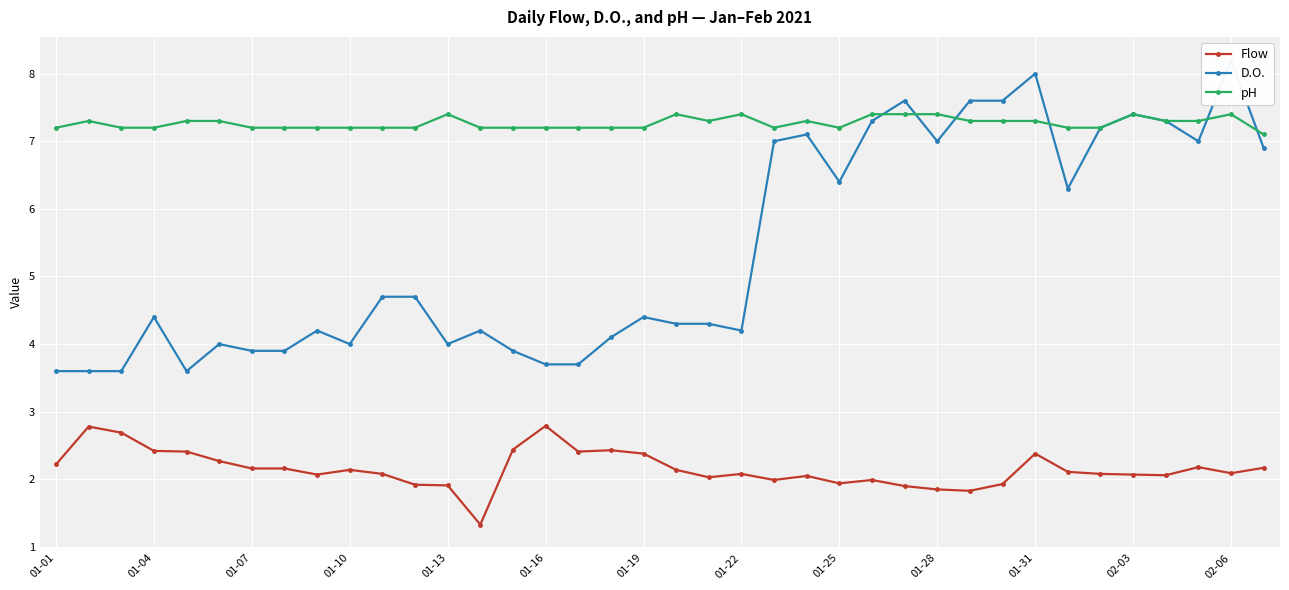

How many interior local peaks does the D.O. series have?

10